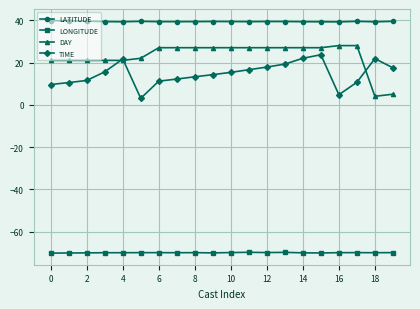

What is the smallest value displayed?

-70.2